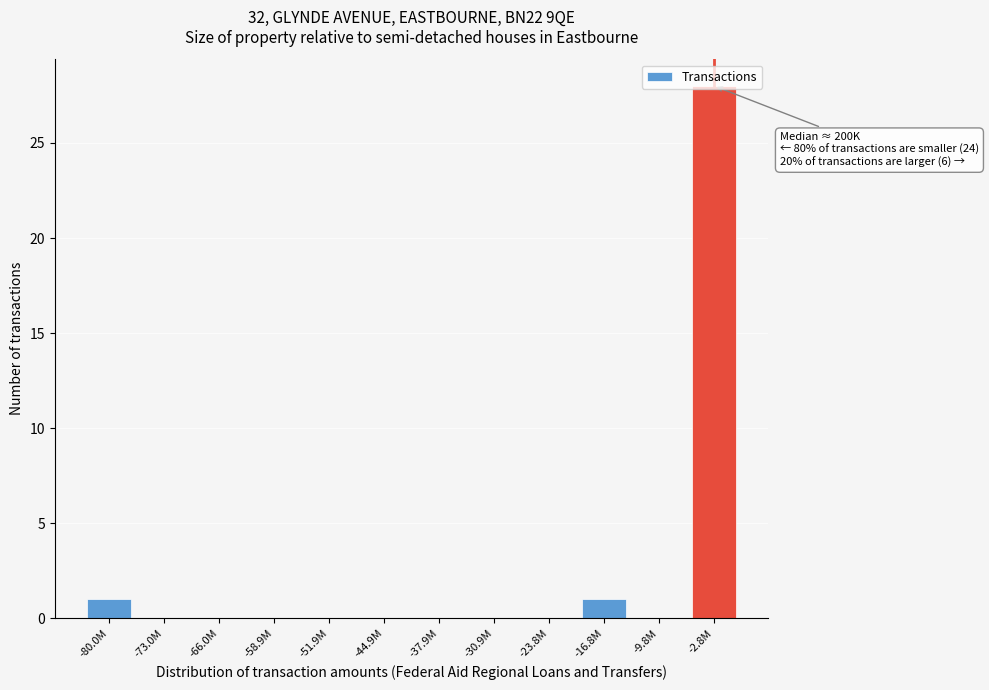

The value at -66.0M is 0. True or false?

True